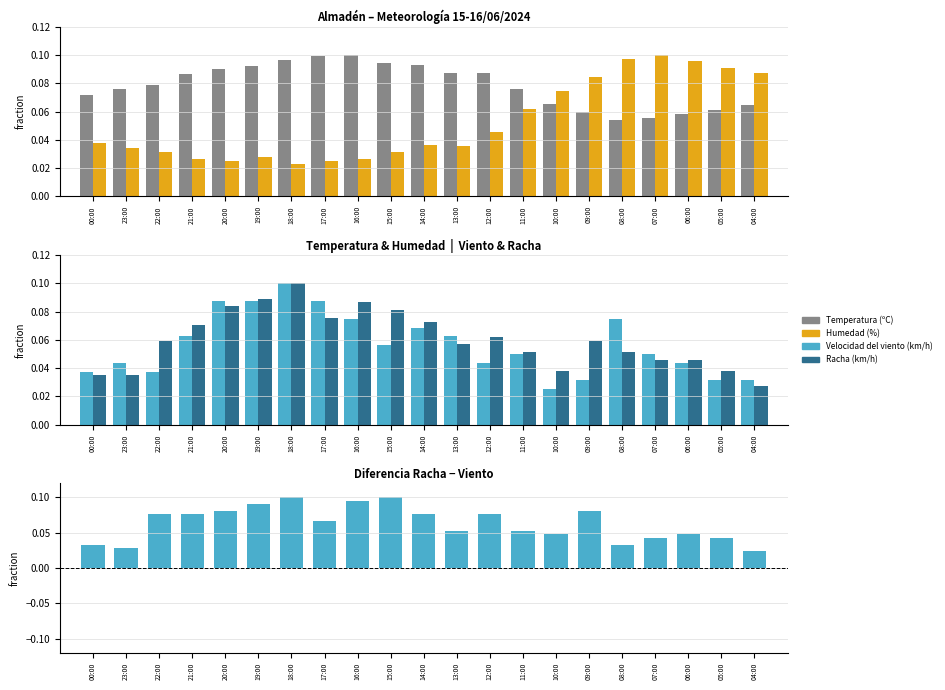

What is the value of the Velocidad del viento (km/h) bar at the 8th from the left?

0.1